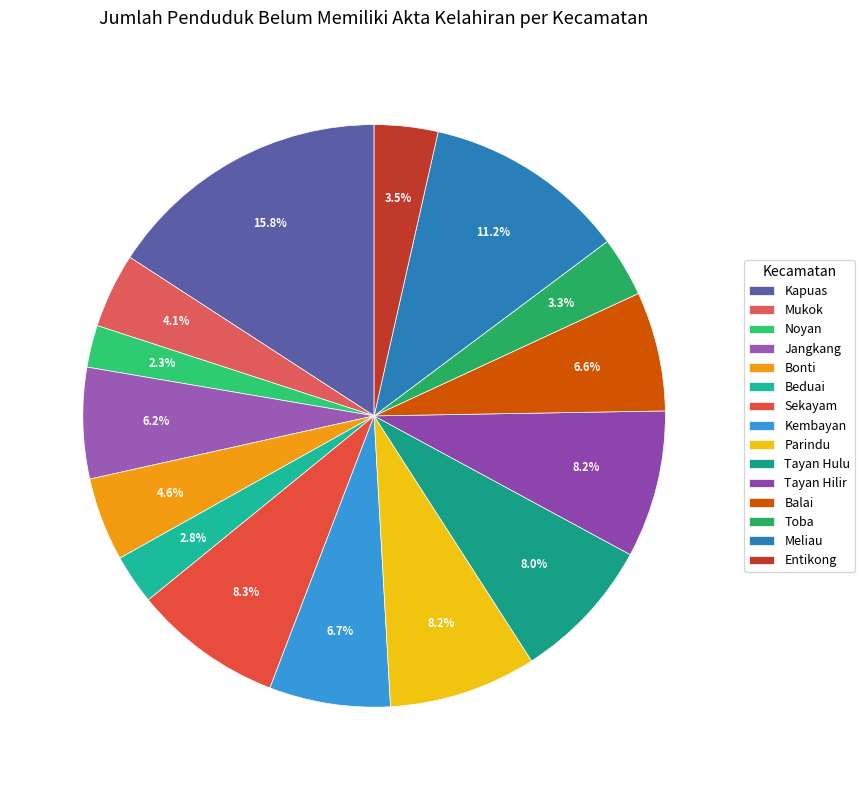

What portion of the pie excludes Sekayam?

91.7%